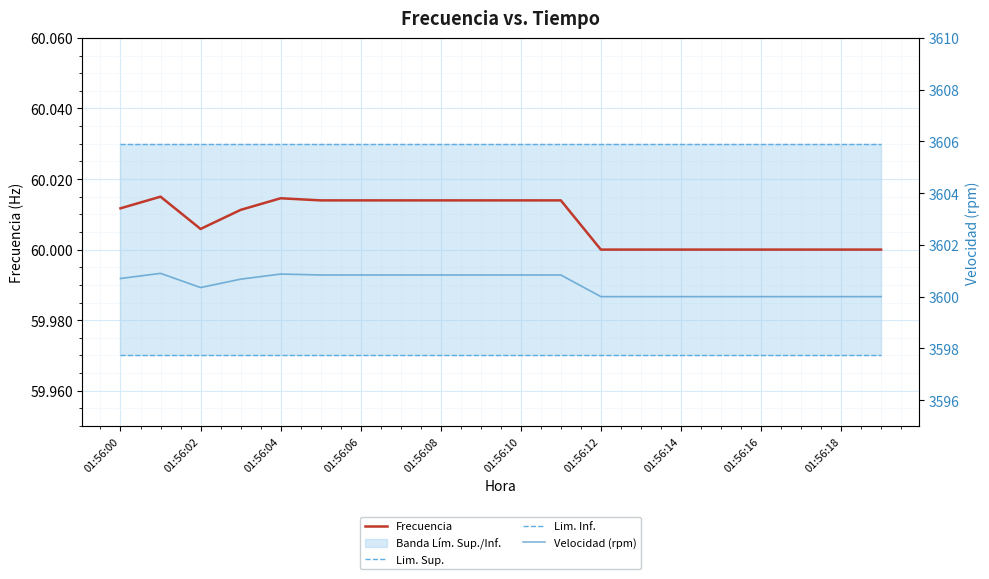

The Frecuencia series shows 60.0 at 01:56:16. True or false?

True